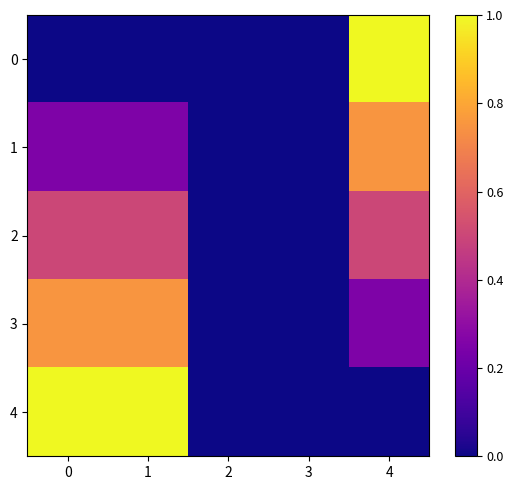

What is the difference between the highest and lowest values at 1?

1.0